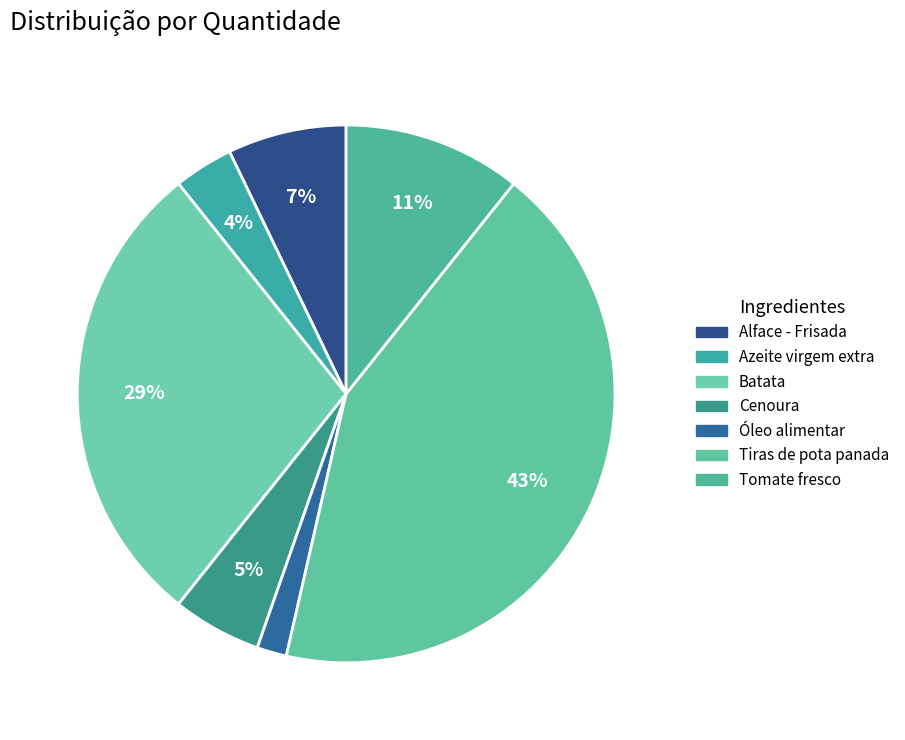

Is the sum of Batata and Alface - Frisada greater than half?

No